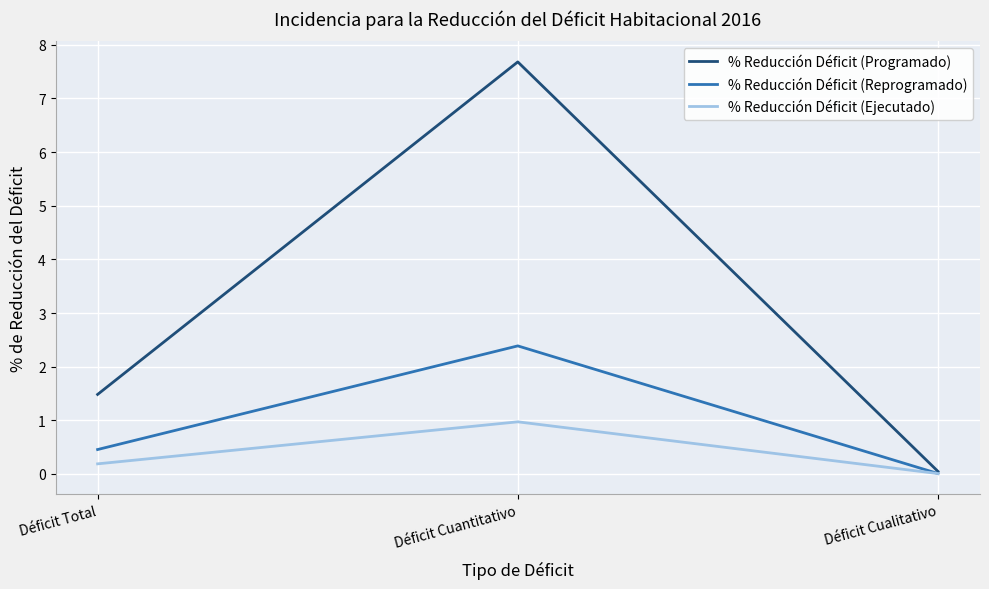

List the series in order of their overall mean, highest first.

% Reducción Déficit (Programado), % Reducción Déficit (Reprogramado), % Reducción Déficit (Ejecutado)